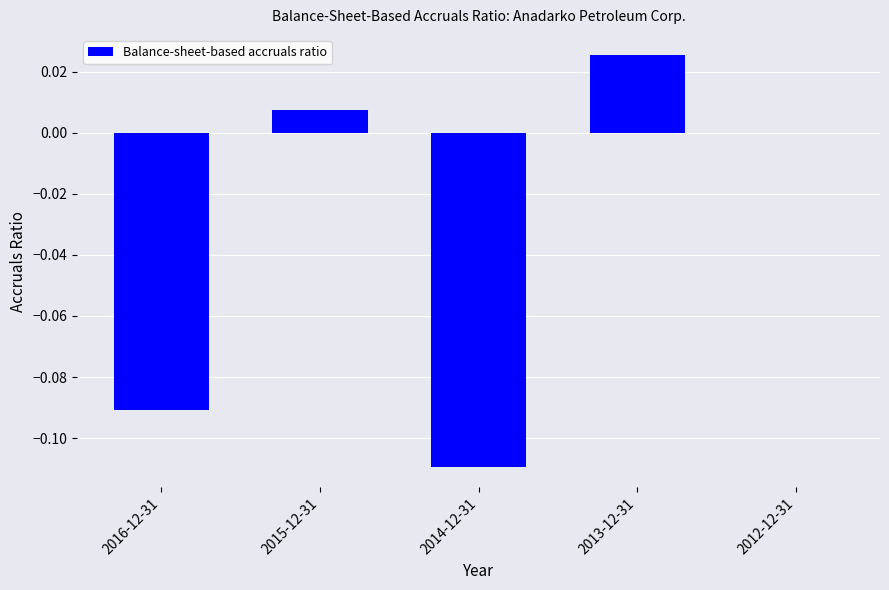

How many distinct data groups are displayed?

1